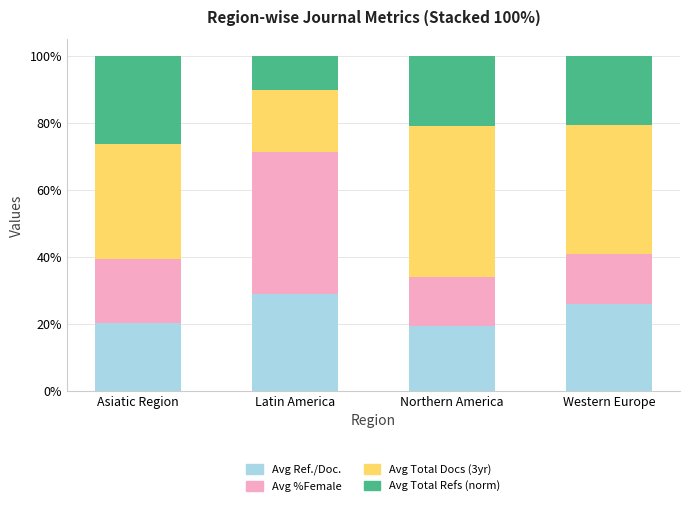

What is the minimum value for Avg Ref./Doc.?

19.3